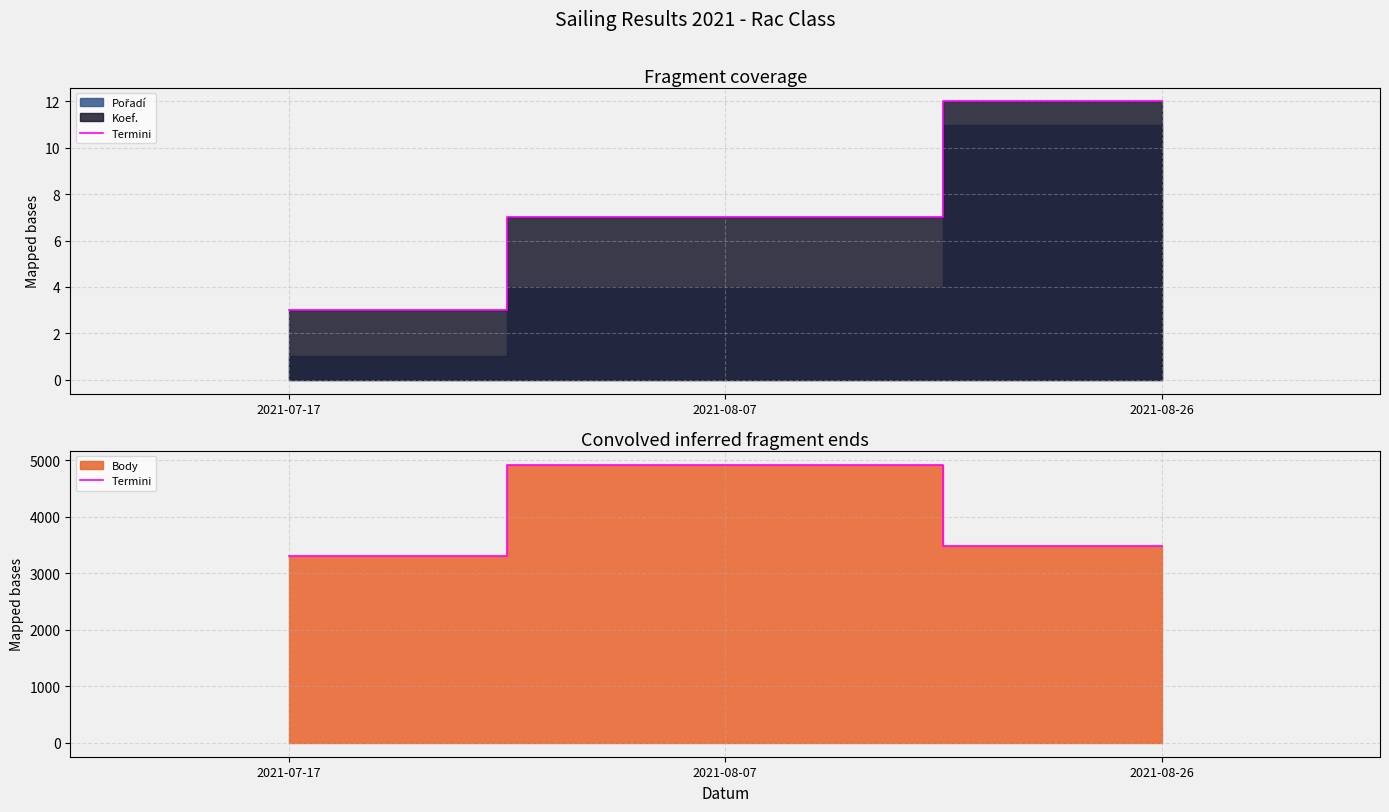

At which category does the chart reach its peak across all series?

2021-08-07